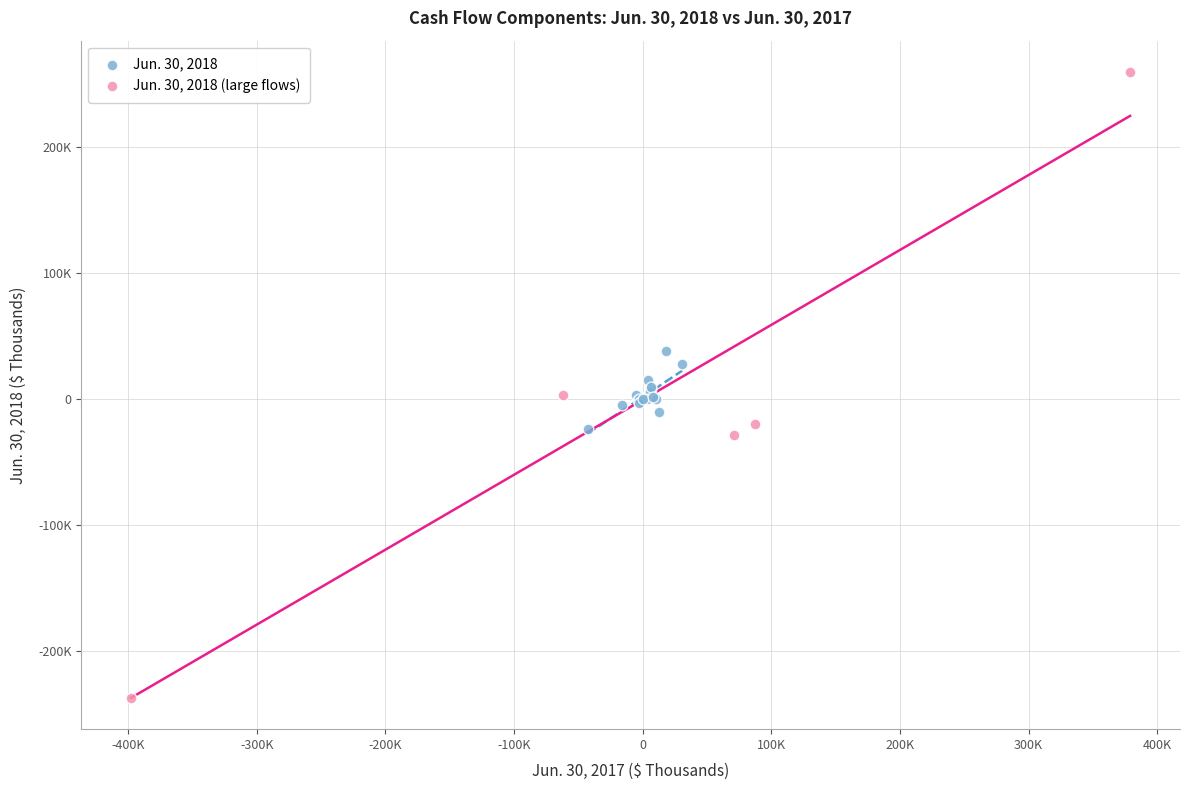

What are all the series names shown in the legend?

Jun. 30, 2018, Jun. 30, 2018 (large flows)